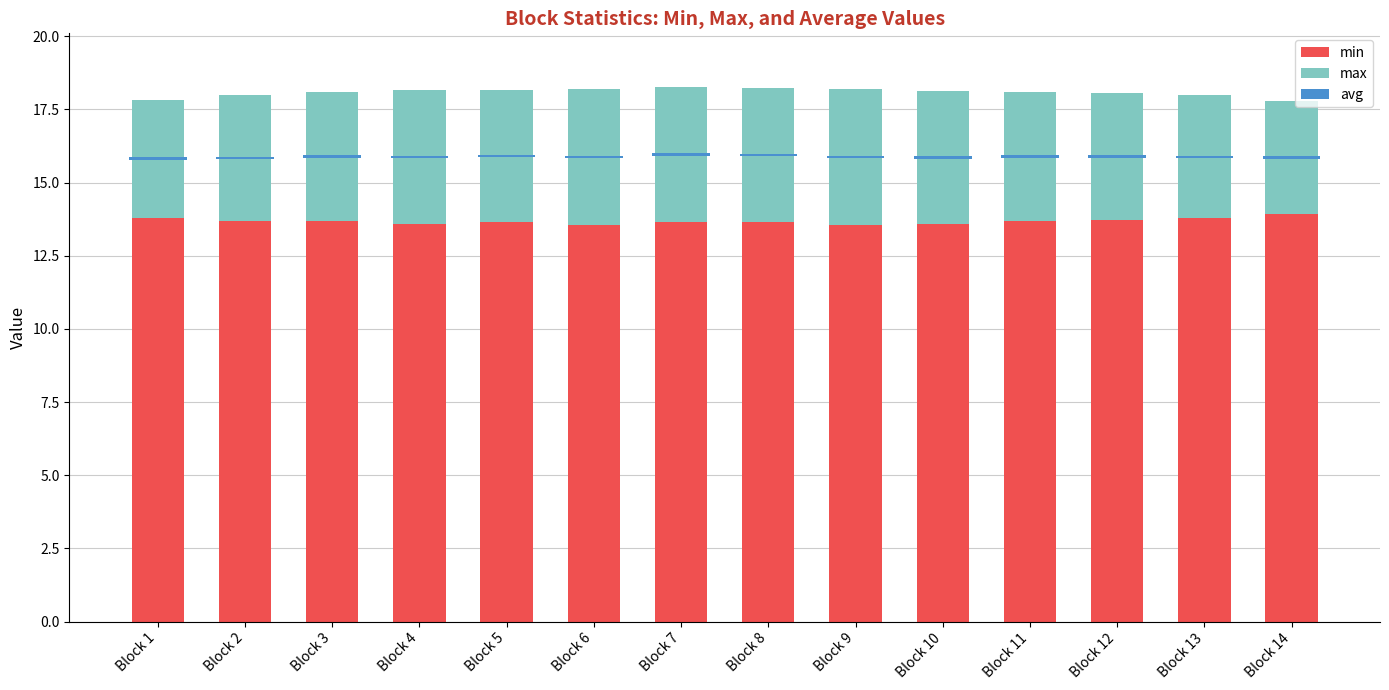

Which series has the largest range (max minus min)?

max